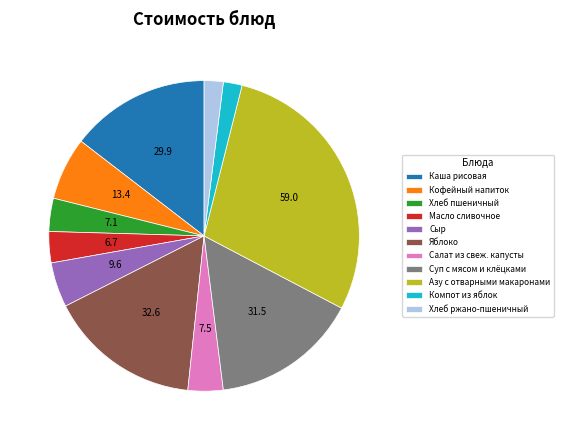

Do Каша рисовая and Хлеб ржано-пшеничный together represent more than half of the pie?

No